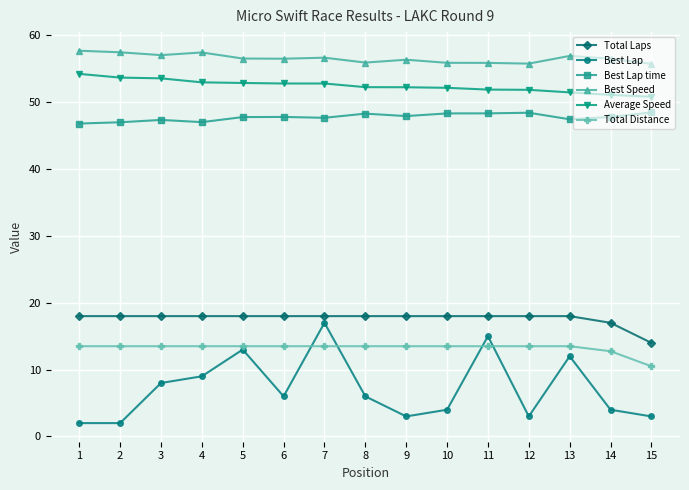

What is the smallest value displayed?

2.0